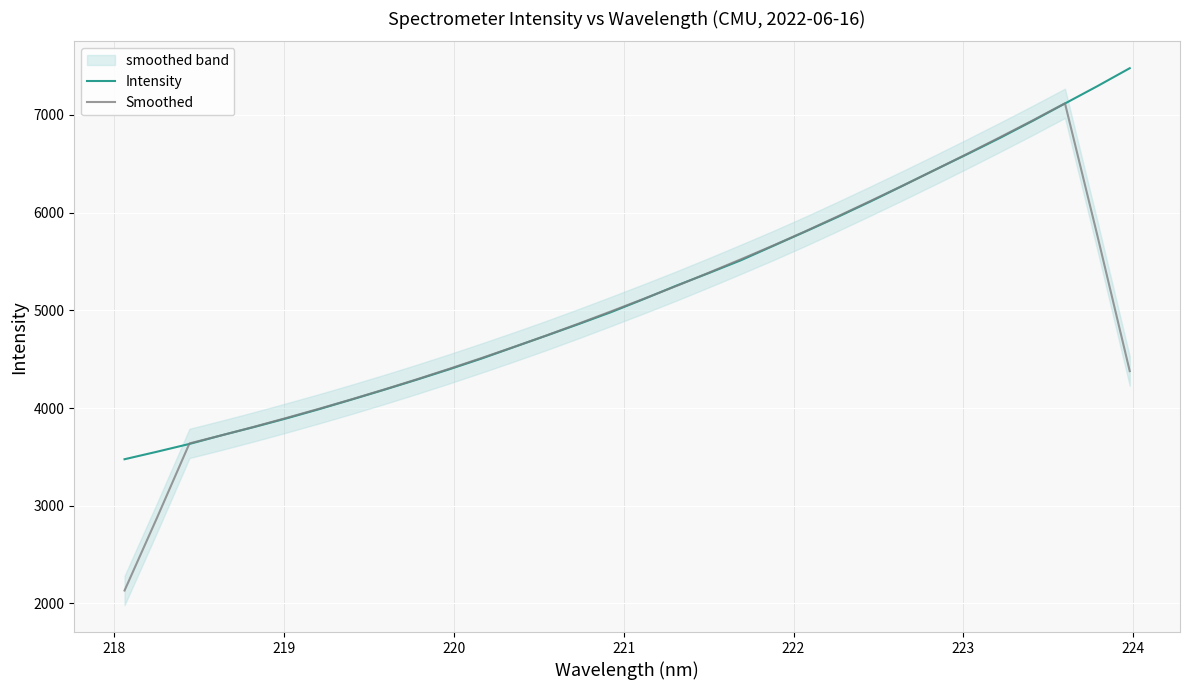

What is the difference between the maximum and minimum values in the Smoothed series?

4986.7